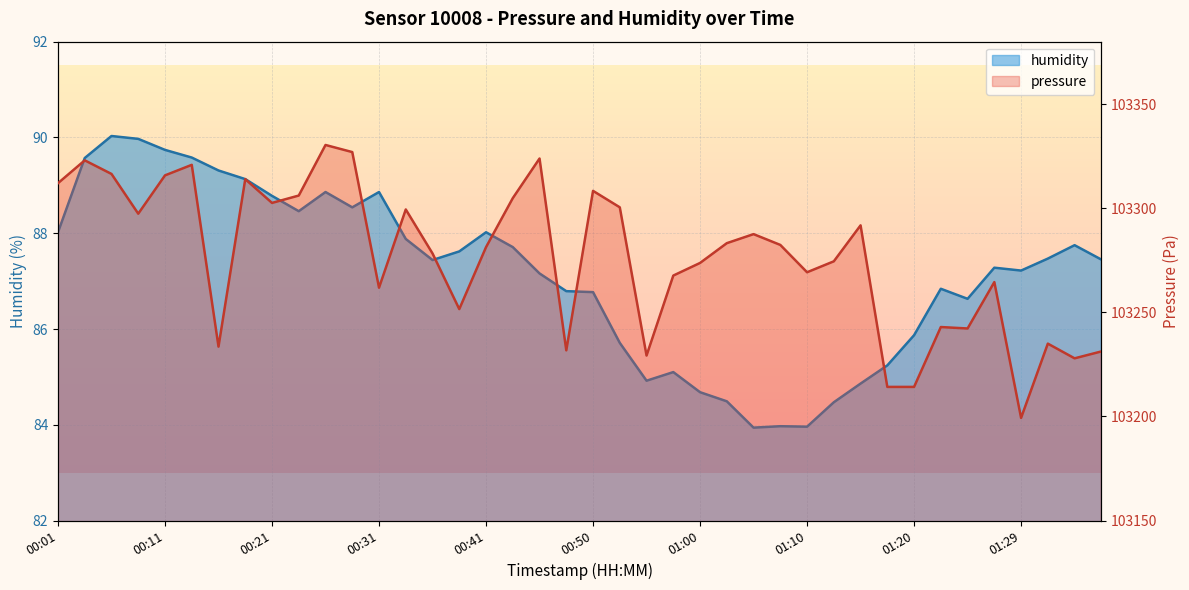

Which series has the largest range (max minus min)?

pressure